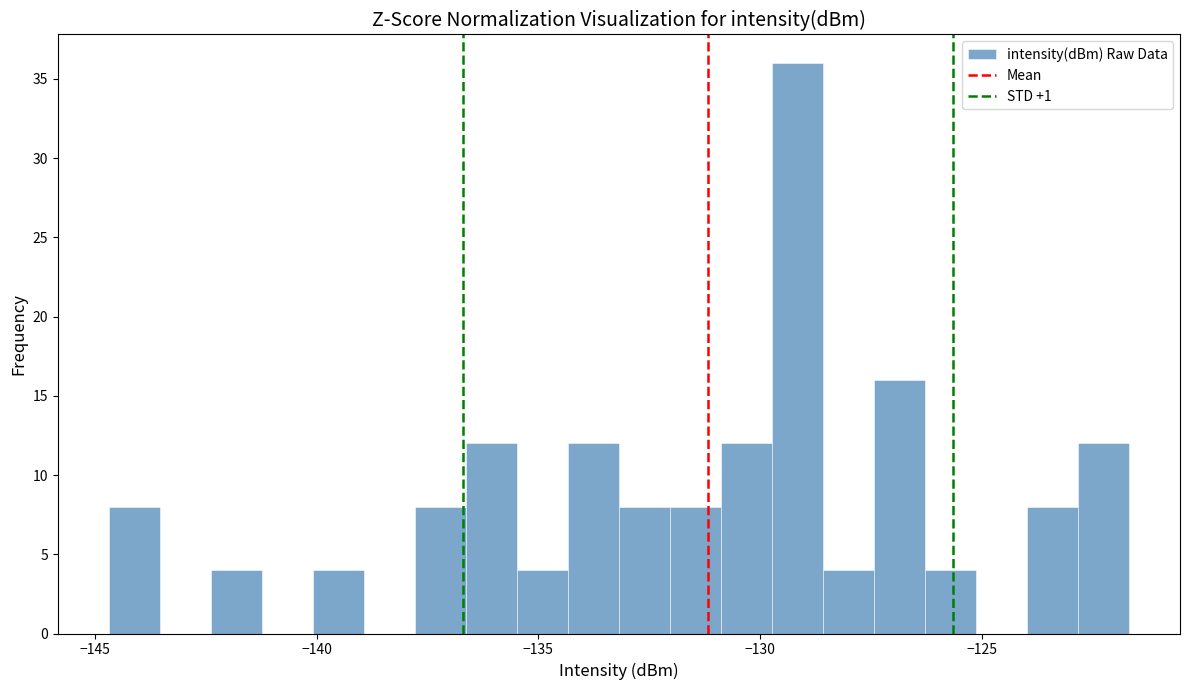

Around what value on the x-axis is the tallest bar? Give the approximate position of its centre, as read against the axis.

-129.0